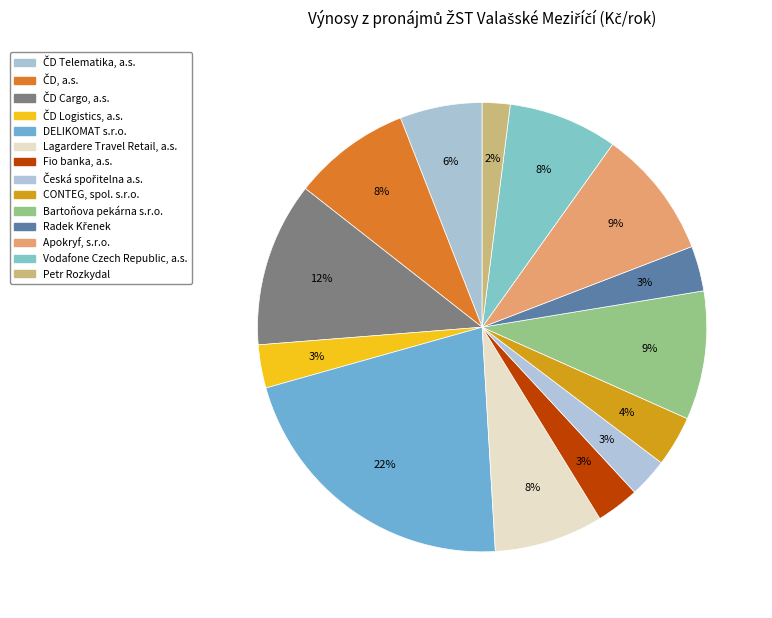

How many segments does this pie chart have?

14